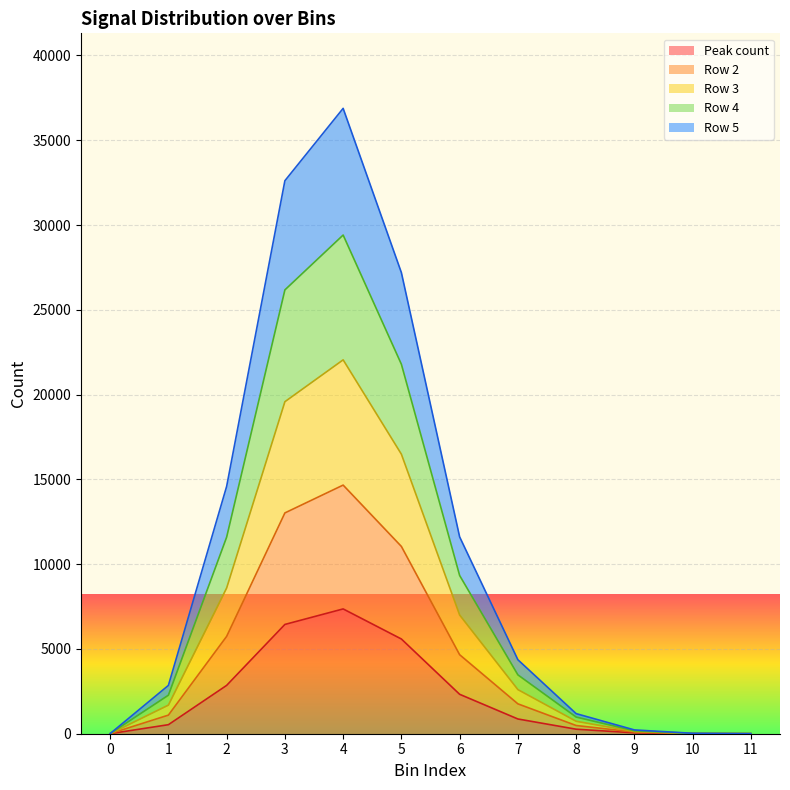

True or false: Row 4 has more than 2 interior local peaks.

False